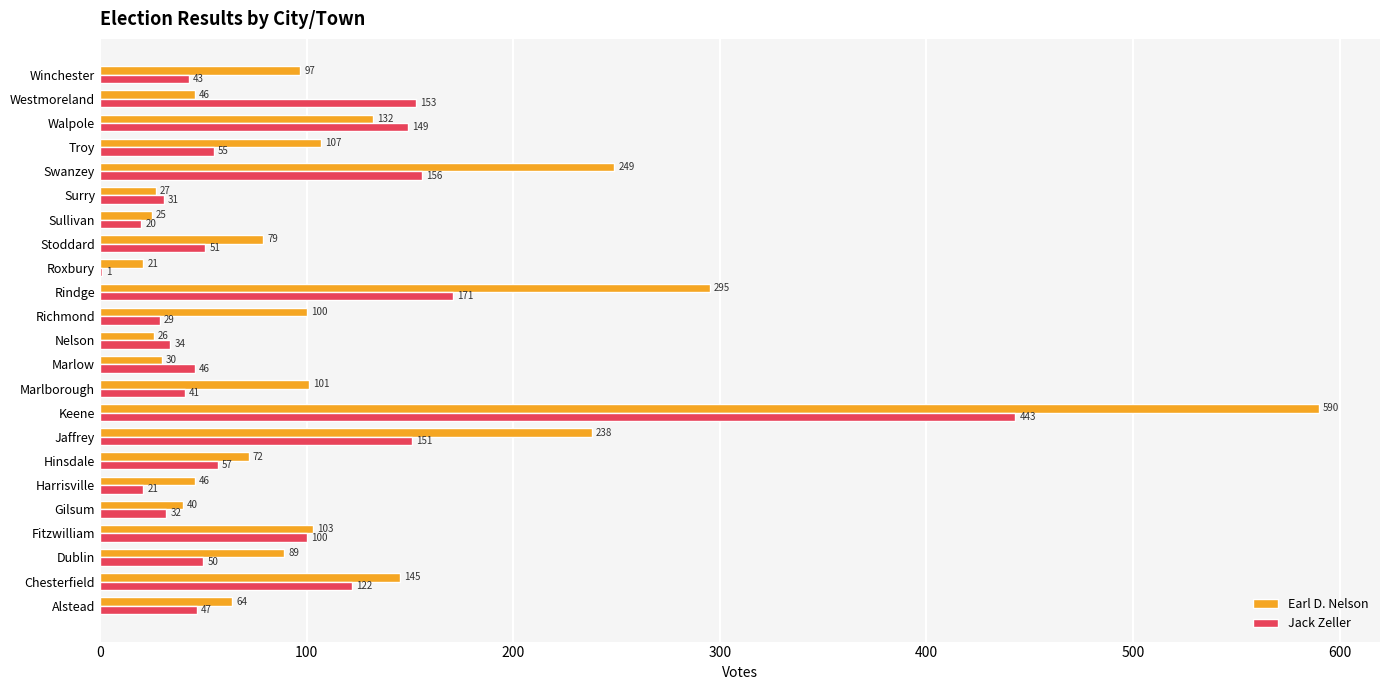

What is the maximum value shown in the chart?

590